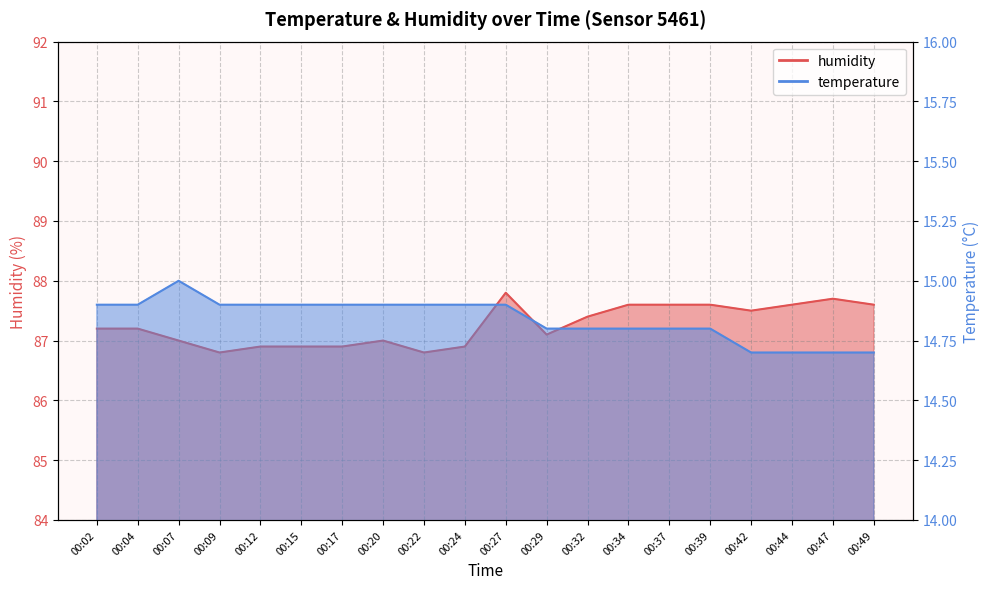

What is the average value of the humidity series?

87.3